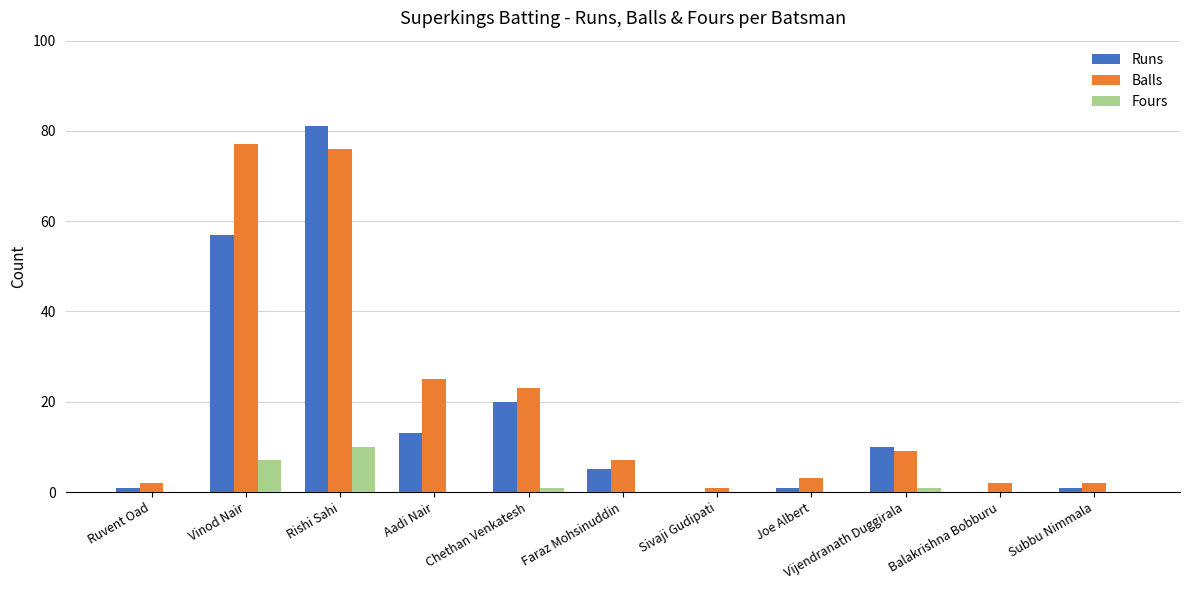

The Fours series shows 15 at Rishi Sahi. True or false?

False